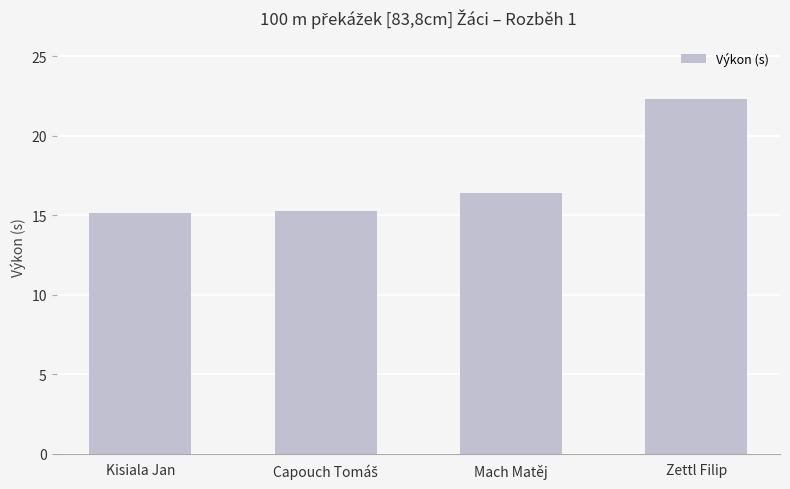

What is the value of the 4th bar from the left?

22.3